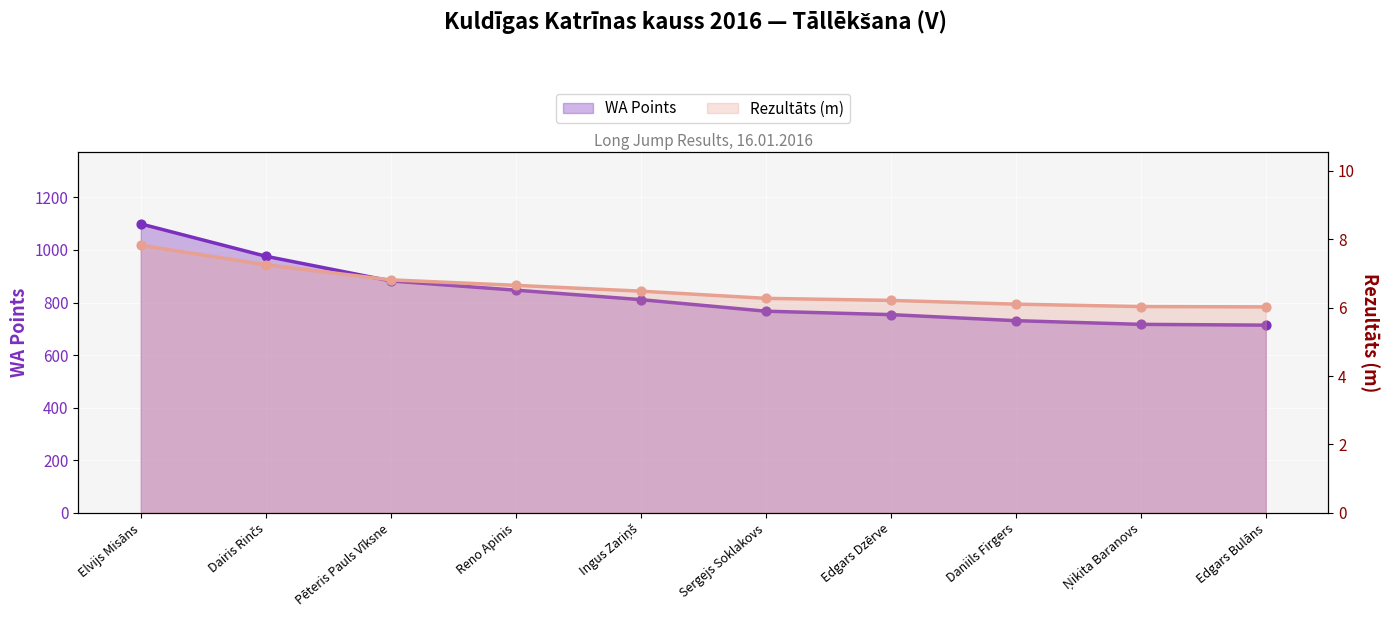

At how many categories does at least one series exceed 476?

10